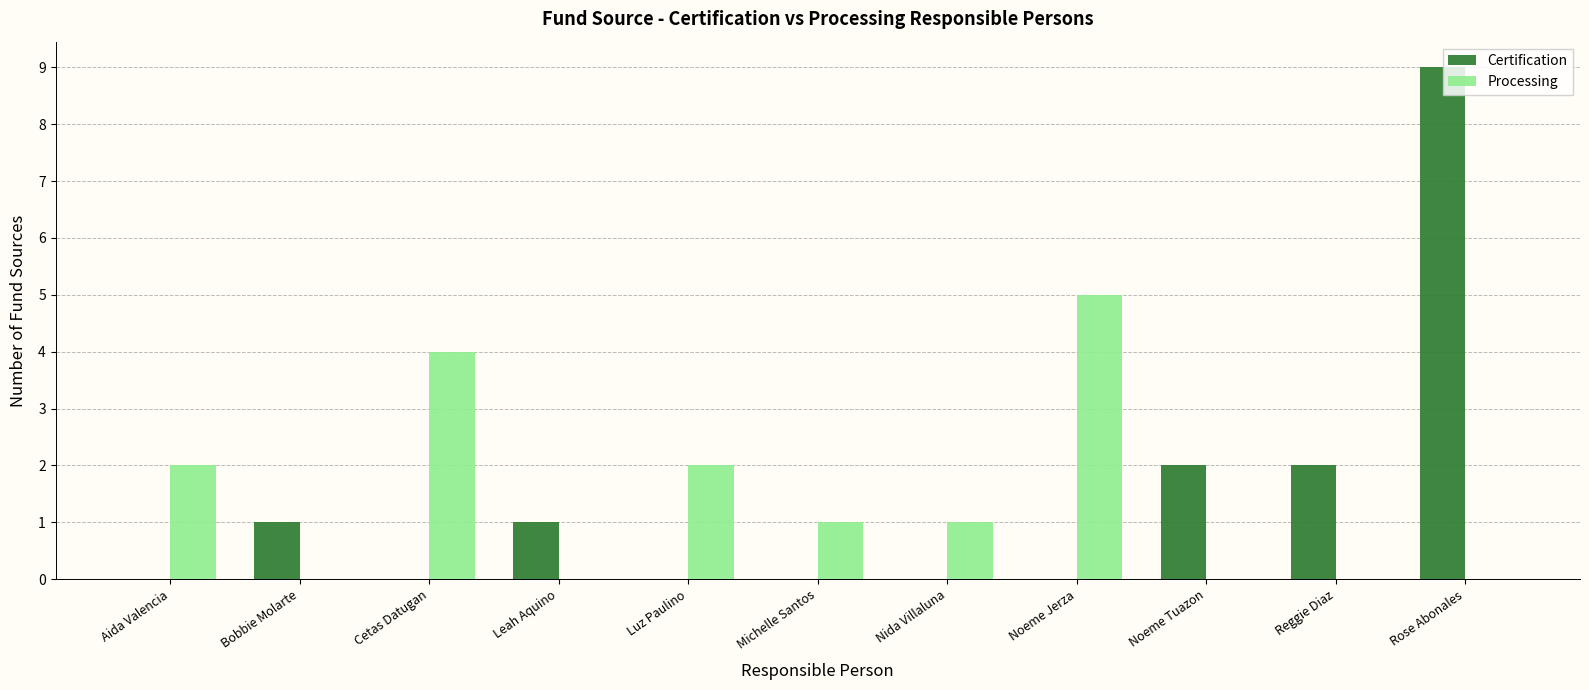

What is the greatest value displayed?

9